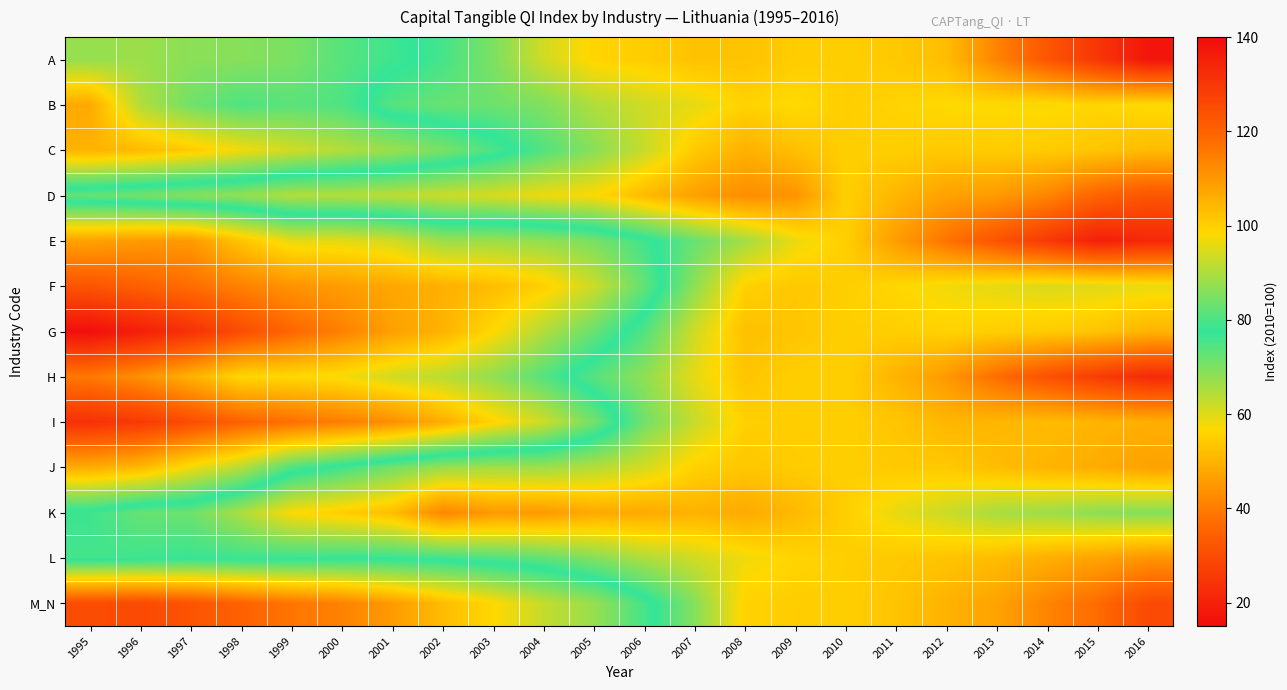

Reading left to right, extract all data points from this chart.

A: 1995=67.5	1996=66.8	1997=68.5	1998=68.9	1999=70.1	2000=73.8	2001=76.2	2002=79.5	2003=85.0	2004=93.5	2005=99.0	2006=100.3	2007=102.3	2008=102.1	2009=100.5	2010=100.0	2011=101.1	2012=103.3	2013=113.8	2014=122.7	2015=130.3	2016=137.8
B: 1995=48.1	1996=64.7	1997=71.1	1998=74.7	1999=73.5	2000=74.7	2001=81.0	2002=82.9	2003=83.4	2004=85.3	2005=90.2	2006=93.4	2007=95.8	2008=99.3	2009=97.9	2010=100.0	2011=99.2	2012=98.2	2013=97.9	2014=97.7	2015=98.8	2016=97.8
C: 1995=49.9	1996=51.2	1997=54.2	1998=58.1	1999=61.4	2000=64.3	2001=66.8	2002=70.1	2003=74.9	2004=80.8	2005=86.2	2006=92.4	2007=100.9	2008=105.3	2009=102.8	2010=100.0	2011=100.1	2012=101.0	2013=100.6	2014=100.7	2015=101.7	2016=103.5
D: 1995=82.7	1996=84.3	1997=86.1	1998=87.3	1999=90.5	2000=90.5	2001=91.5	2002=92.9	2003=94.2	2004=96.4	2005=98.0	2006=103.8	2007=108.6	2008=111.9	2009=110.6	2010=100.0	2011=104.5	2012=108.3	2013=109.5	2014=113.4	2015=119.9	2016=122.8
E: 1995=46.9	1996=45.4	1997=45.4	1998=53.1	1999=59.3	2000=59.5	2001=61.4	2002=66.9	2003=66.8	2004=67.8	2005=70.4	2006=76.0	2007=83.0	2008=89.0	2009=96.3	2010=100.0	2011=109.2	2012=116.8	2013=123.3	2014=129.5	2015=135.4	2016=133.5
F: 1995=32.1	1996=34.6	1997=37.2	1998=41.0	1999=44.2	2000=45.9	2001=47.8	2002=49.4	2003=51.6	2004=54.8	2005=62.0	2006=72.7	2007=86.9	2008=99.6	2009=101.3	2010=100.0	2011=98.7	2012=96.8	2013=95.6	2014=94.5	2015=95.1	2016=96.1
G: 1995=15.8	1996=19.4	1997=23.6	1998=30.1	1999=35.8	2000=40.8	2001=46.5	2002=49.9	2003=56.6	2004=64.6	2005=72.0	2006=80.7	2007=93.5	2008=102.8	2009=101.7	2010=100.0	2011=100.1	2012=99.5	2013=100.0	2014=100.6	2015=101.9	2016=104.8
H: 1995=39.4	1996=43.6	1997=49.7	1998=56.3	1999=56.6	2000=57.7	2001=61.3	2002=63.7	2003=67.9	2004=74.0	2005=81.3	2006=86.8	2007=95.7	2008=101.8	2009=100.1	2010=100.0	2011=105.0	2012=109.8	2013=117.9	2014=124.0	2015=128.8	2016=132.9
I: 1995=23.6	1996=25.8	1997=30.2	1998=34.9	1999=37.8	2000=40.4	2001=43.5	2002=48.9	2003=55.8	2004=61.7	2005=70.9	2006=83.9	2007=92.6	2008=99.8	2009=100.2	2010=100.0	2011=101.8	2012=104.5	2013=104.5	2014=103.4	2015=104.8	2016=105.8
J: 1995=48.8	1996=50.9	1997=58.1	1998=64.1	1999=74.5	2000=78.9	2001=83.9	2002=87.9	2003=88.8	2004=88.3	2005=90.5	2006=94.0	2007=99.5	2008=101.5	2009=100.6	2010=100.0	2011=101.0	2012=101.1	2013=103.3	2014=104.8	2015=106.2	2016=108.2
K: 1995=78.5	1996=82.8	1997=83.3	1998=89.8	1999=97.9	2000=100.4	2001=103.1	2002=113.1	2003=109.7	2004=109.7	2005=106.7	2006=106.8	2007=105.2	2008=106.6	2009=104.1	2010=100.0	2011=96.0	2012=92.9	2013=89.2	2014=88.3	2015=86.5	2016=85.8
L: 1995=79.3	1996=78.9	1997=78.2	1998=78.8	1999=78.6	2000=78.2	2001=78.3	2002=79.0	2003=80.6	2004=82.2	2005=85.8	2006=90.1	2007=93.5	2008=96.7	2009=99.0	2010=100.0	2011=101.1	2012=102.0	2013=103.4	2014=105.7	2015=107.8	2016=110.4
M_N: 1995=30.1	1996=29.5	1997=31.8	1998=34.9	1999=38.7	2000=41.1	2001=45.6	2002=51.6	2003=56.5	2004=62.7	2005=67.3	2006=75.5	2007=86.0	2008=99.4	2009=100.3	2010=100.0	2011=102.1	2012=105.2	2013=108.0	2014=113.6	2015=118.2	2016=125.6